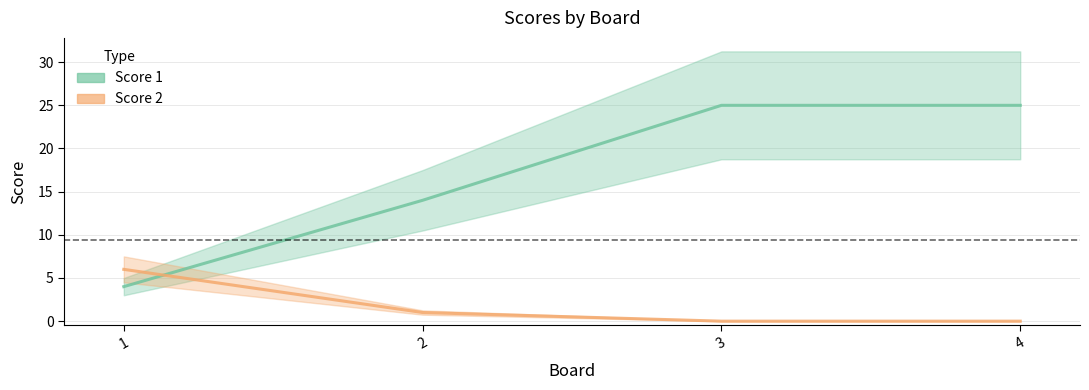

Does the chart have visible grid lines?

Yes